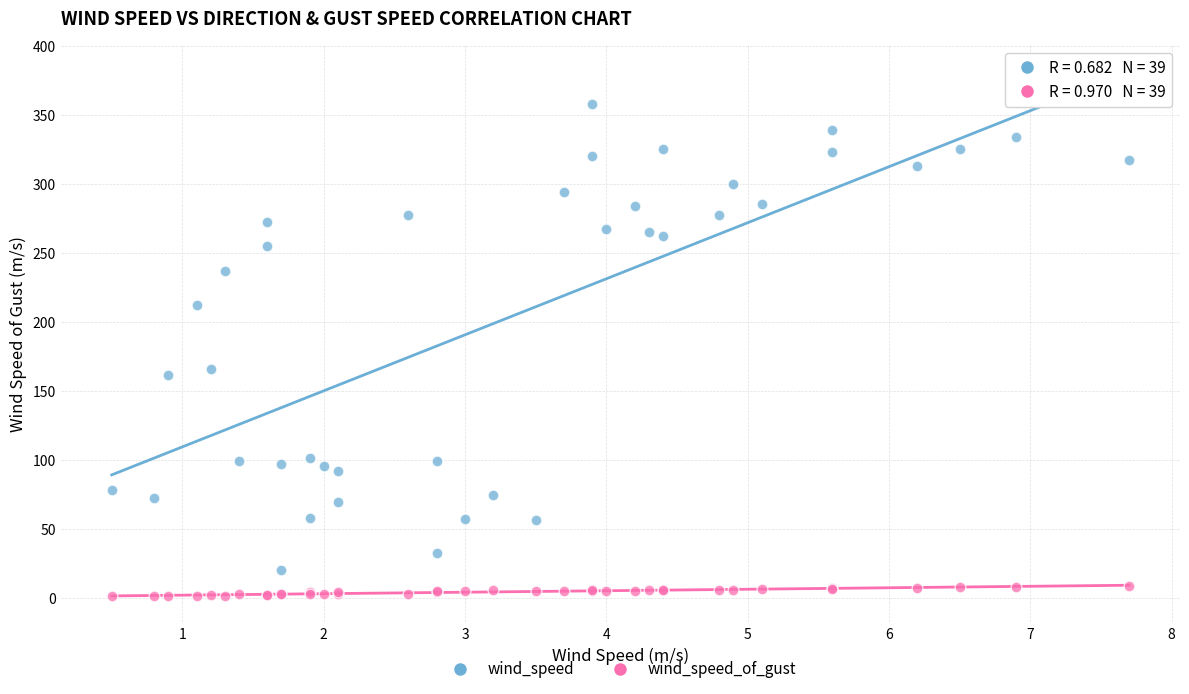

Which series has the widest spread of Y values?

wind_speed